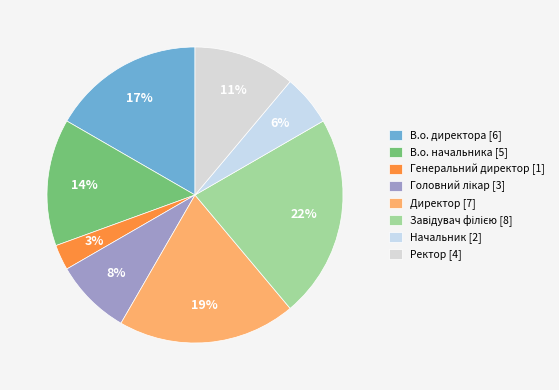

Combined, do В.о. начальника and В.о. директора account for over 50%?

No